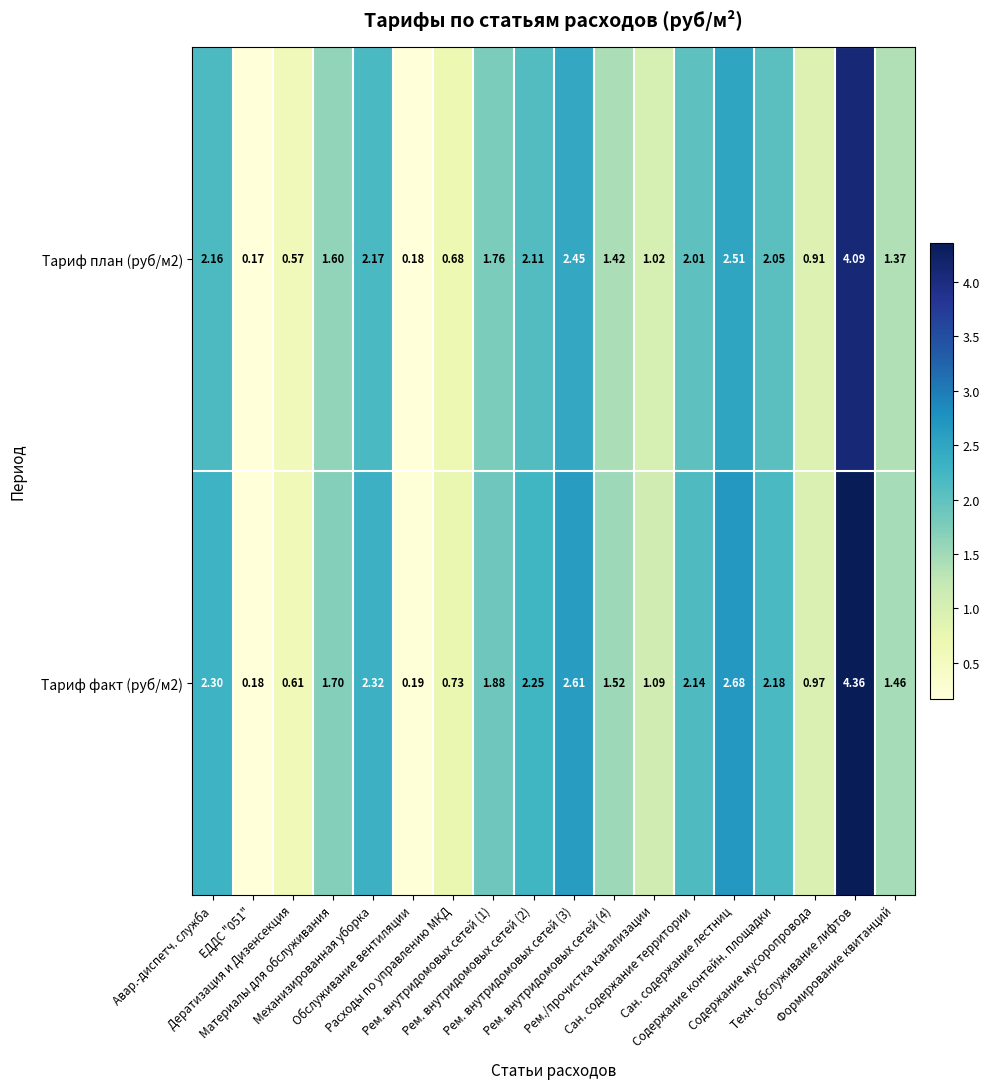

Reading left to right, extract all data points from this chart.

Тариф план (руб/м2): Авар.-диспетч. служба=2.2	ЕДДС "051"=0.2	Дератизация и Дизенсекция=0.6	Материалы для обслуживания=1.6	Механизированная уборка=2.2	Обслуживание вентиляции=0.2	Расходы по управлению МКД=0.7	Рем. внутридомовых сетей (1)=1.8	Рем. внутридомовых сетей (2)=2.1	Рем. внутридомовых сетей (3)=2.5	Рем. внутридомовых сетей (4)=1.4	Рем./прочистка канализации=1.0	Сан. содержание территории=2.0	Сан. содержание лестниц=2.5	Содержание контейн. площадки=2.0	Содержание мусоропровода=0.9	Техн. обслуживание лифтов=4.1	Формирование квитанций=1.4
Тариф факт (руб/м2): Авар.-диспетч. служба=2.3	ЕДДС "051"=0.2	Дератизация и Дизенсекция=0.6	Материалы для обслуживания=1.7	Механизированная уборка=2.3	Обслуживание вентиляции=0.2	Расходы по управлению МКД=0.7	Рем. внутридомовых сетей (1)=1.9	Рем. внутридомовых сетей (2)=2.2	Рем. внутридомовых сетей (3)=2.6	Рем. внутридомовых сетей (4)=1.5	Рем./прочистка канализации=1.1	Сан. содержание территории=2.1	Сан. содержание лестниц=2.7	Содержание контейн. площадки=2.2	Содержание мусоропровода=1.0	Техн. обслуживание лифтов=4.4	Формирование квитанций=1.5